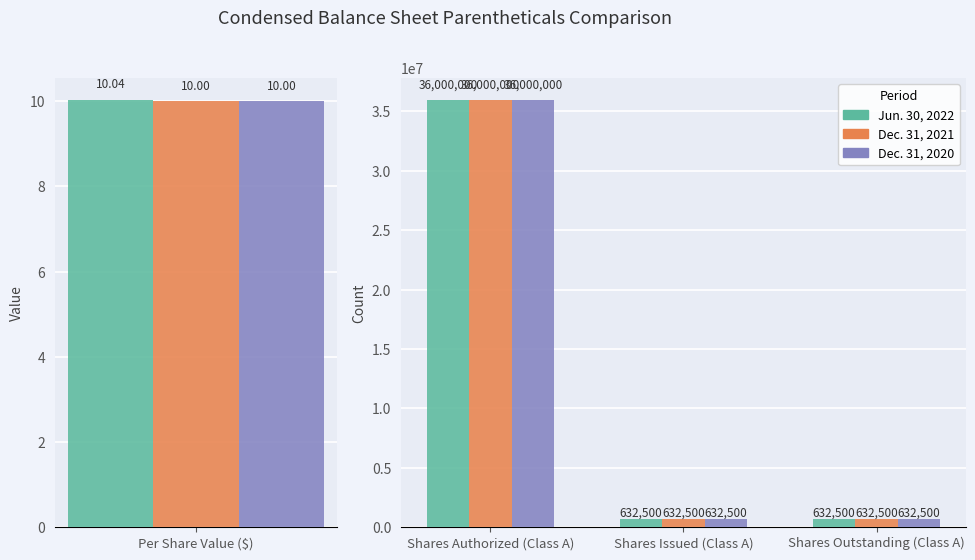

What is the value of the Dec. 31, 2021 bar at the 3rd from the left?

632500